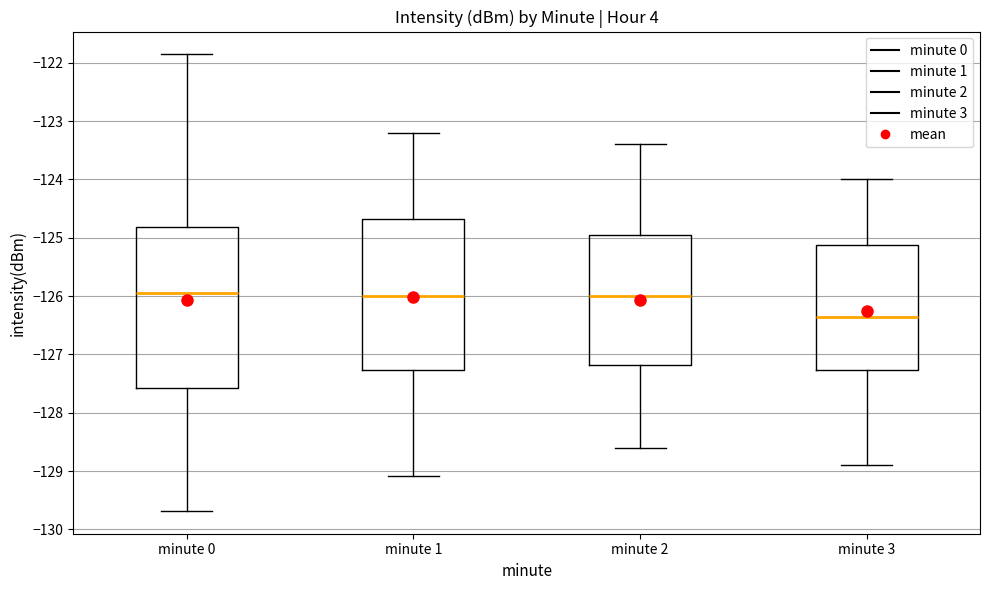

Where is the upper edge of the box for minute 2 on the y-axis? The values are not printed on the chart, so give them approximately, as read against the axis.

-124.9